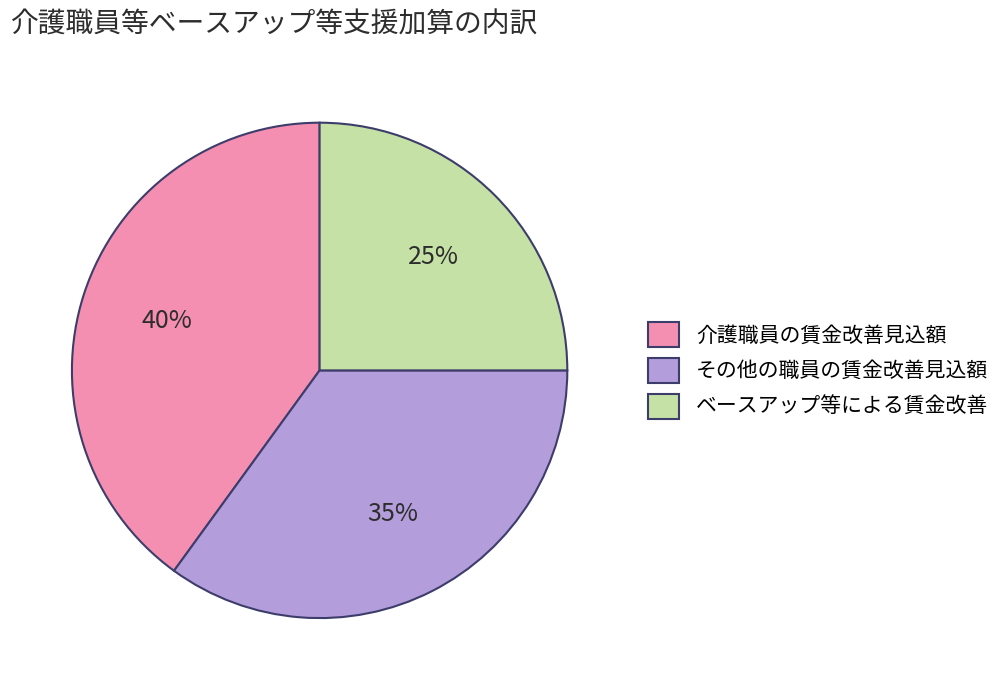

Do 介護職員の賃金改善見込額 and ベースアップ等による賃金改善 together represent more than half of the pie?

Yes